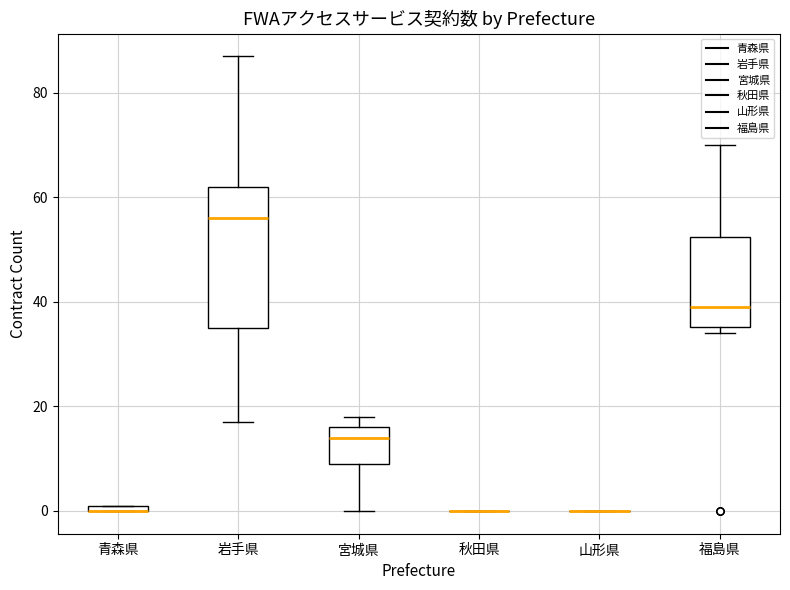

Comparing the boxes themselves (not the whiskers), which one is the tallest?

岩手県